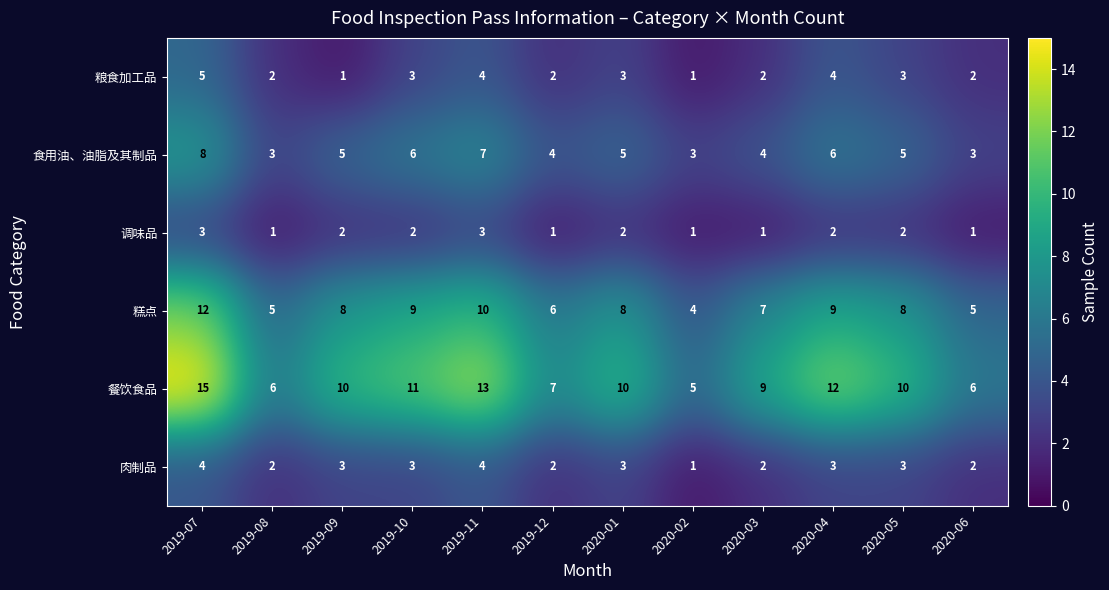

At how many categories does at least one series exceed 8?

8